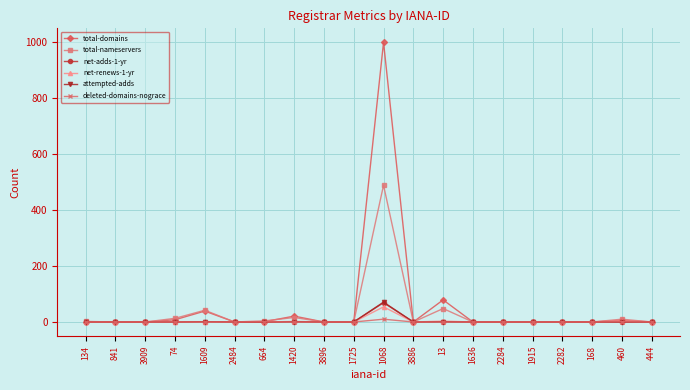

What is the highest value of the attempted-adds series?

71